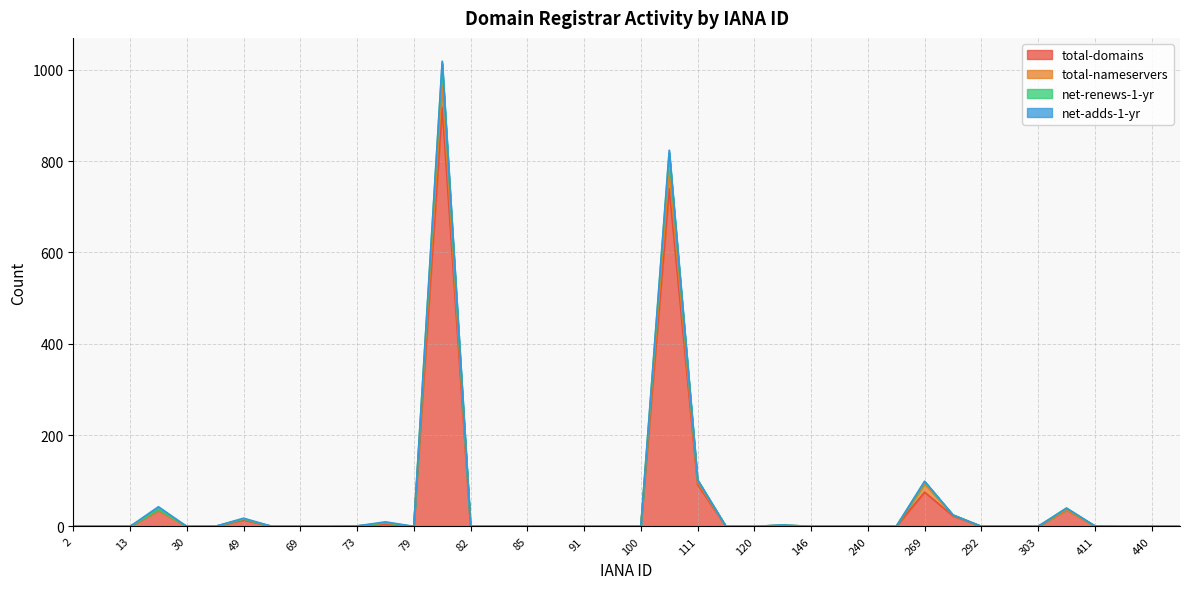

Is the value of total-domains at 91 greater than the value of net-renews-1-yr at 93?

No